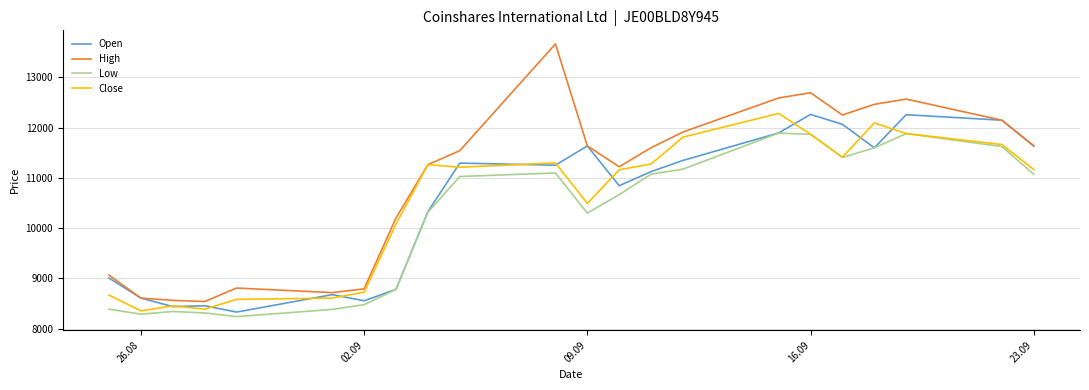

Which series has the largest total across all categories?

High